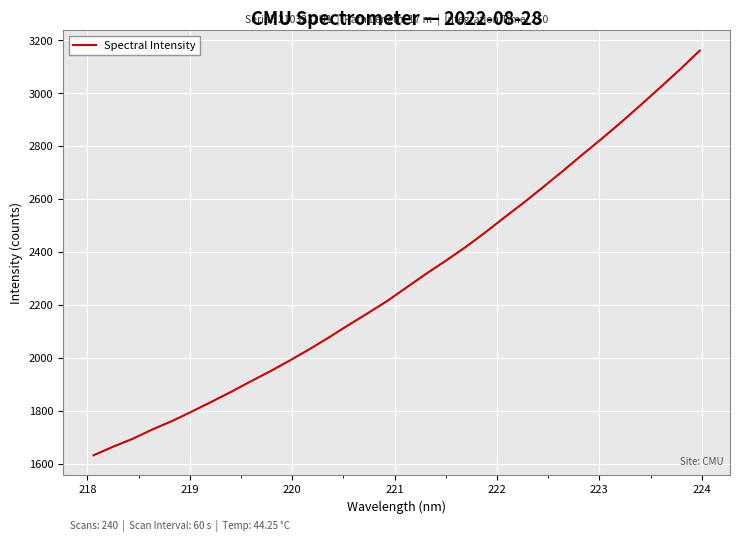

What is the maximum value shown in the chart?

3161.5